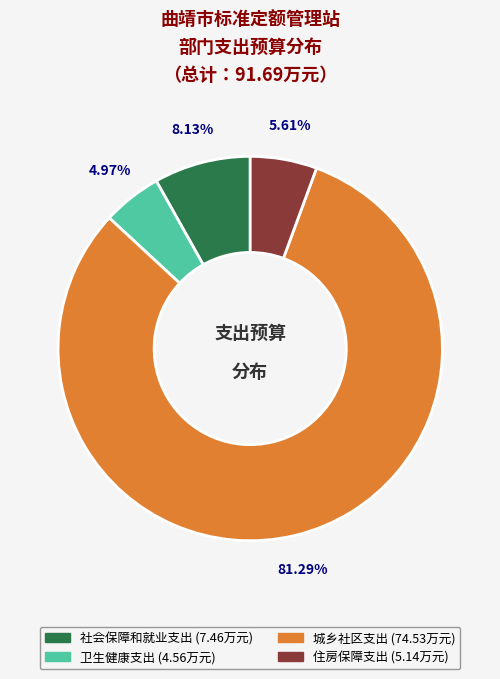

What percentage is the 社会保障和就业支出 slice, to the nearest percent?

8%